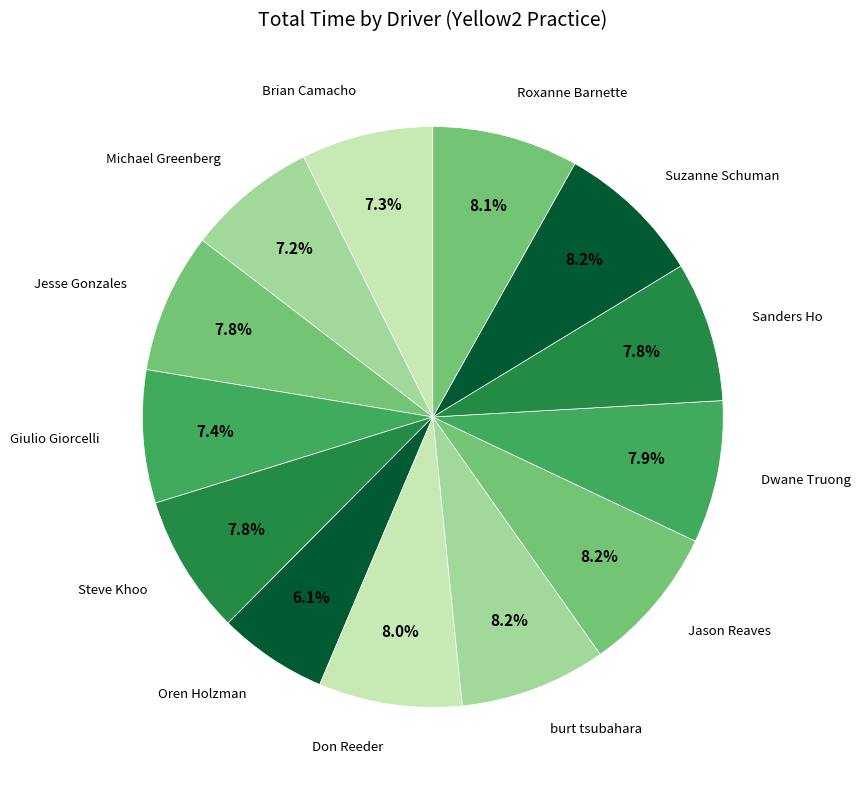

Count the number of slices in the pie.

13